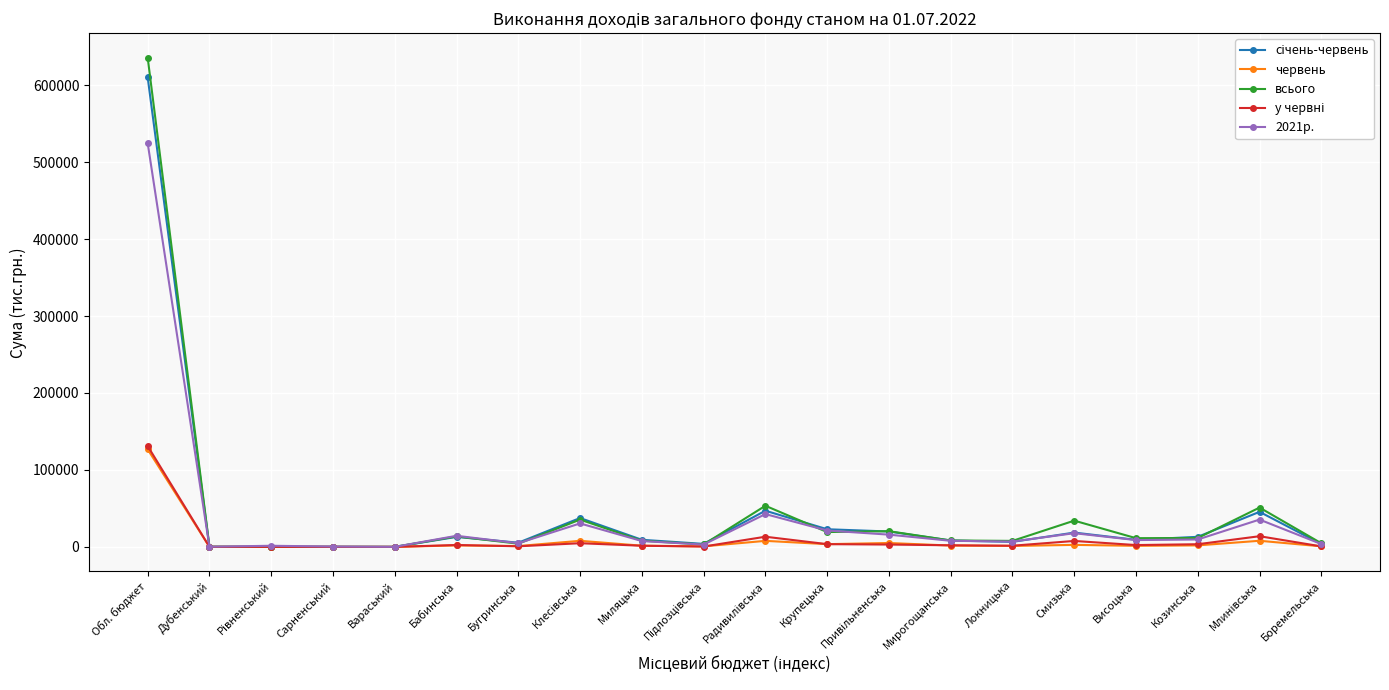

Which label corresponds to the largest value in the chart?

Обл. бюджет